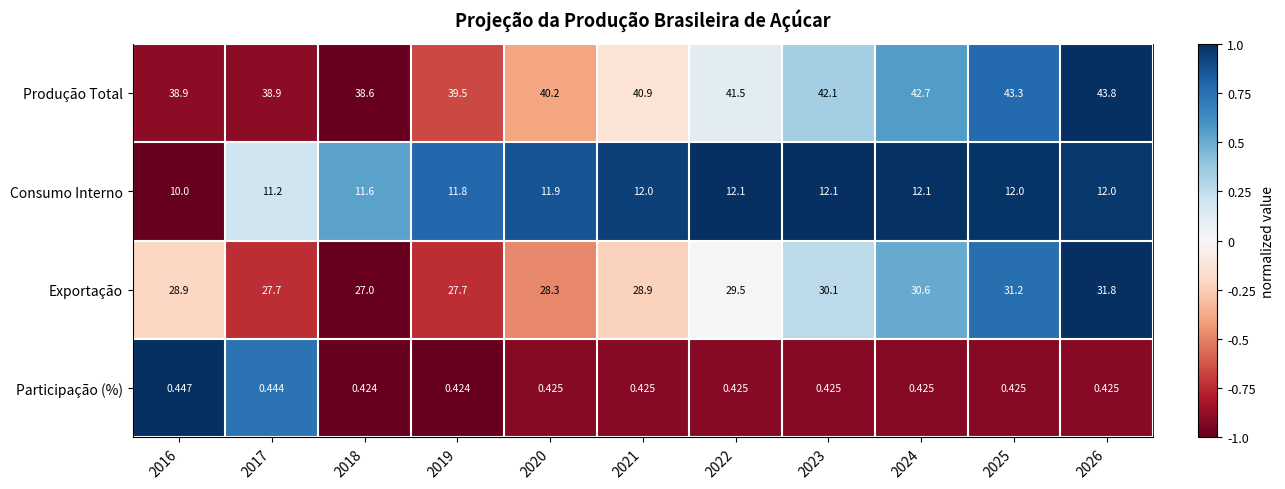

At 2020, list the series in order from largest to smallest.

Produção Total, Exportação, Consumo Interno, Participação (%)